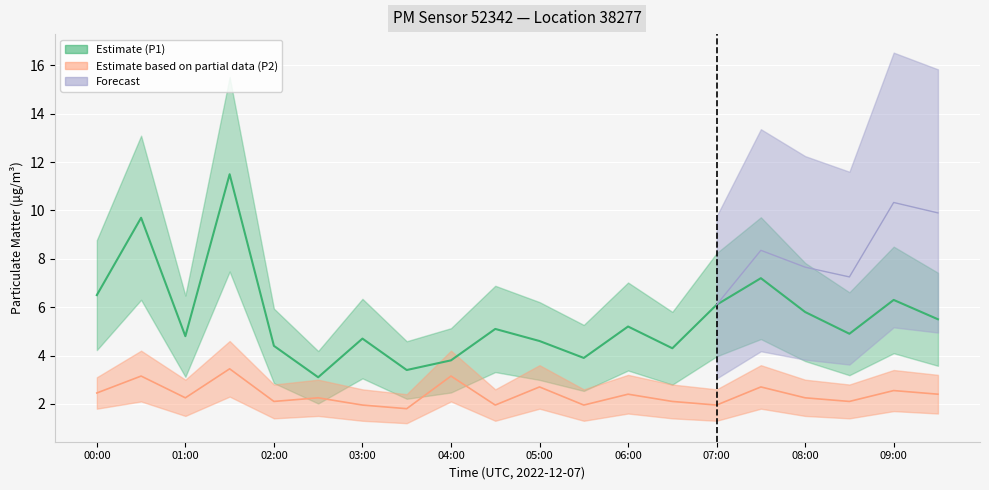

How many interior local valleys does the P1 (estimate) series have?

6